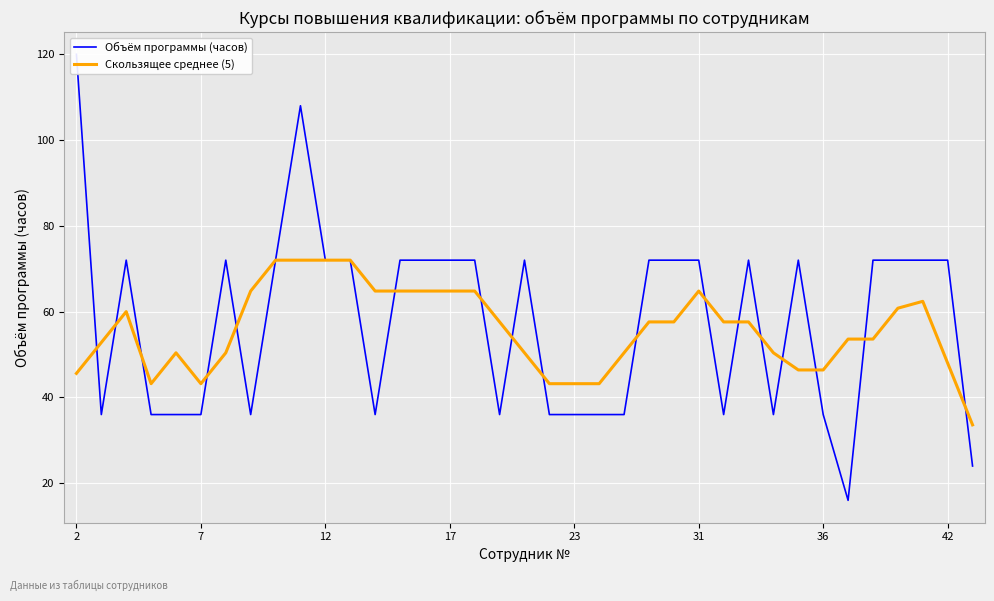

How many interior local valleys does the Скользящее среднее (5) series have?

3